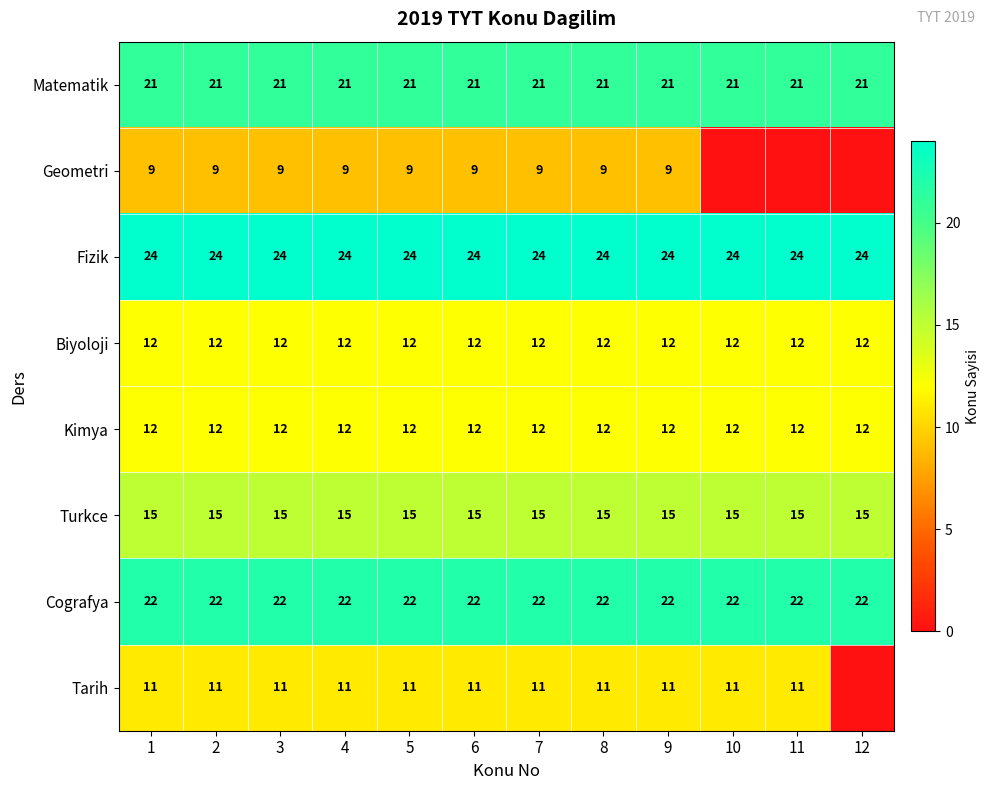

What is the total value across all series at 8?

126